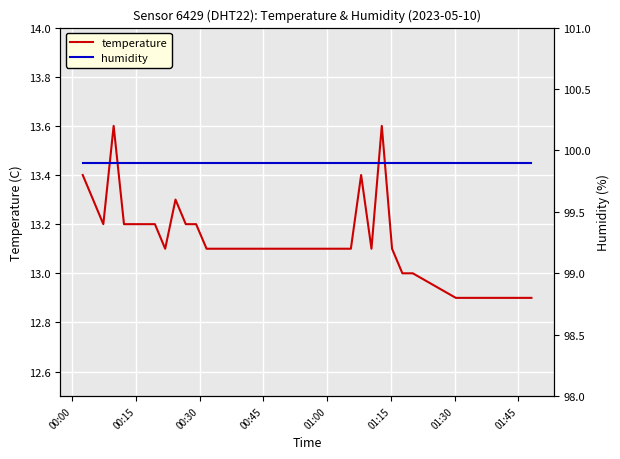

What is the maximum value for temperature?

13.6